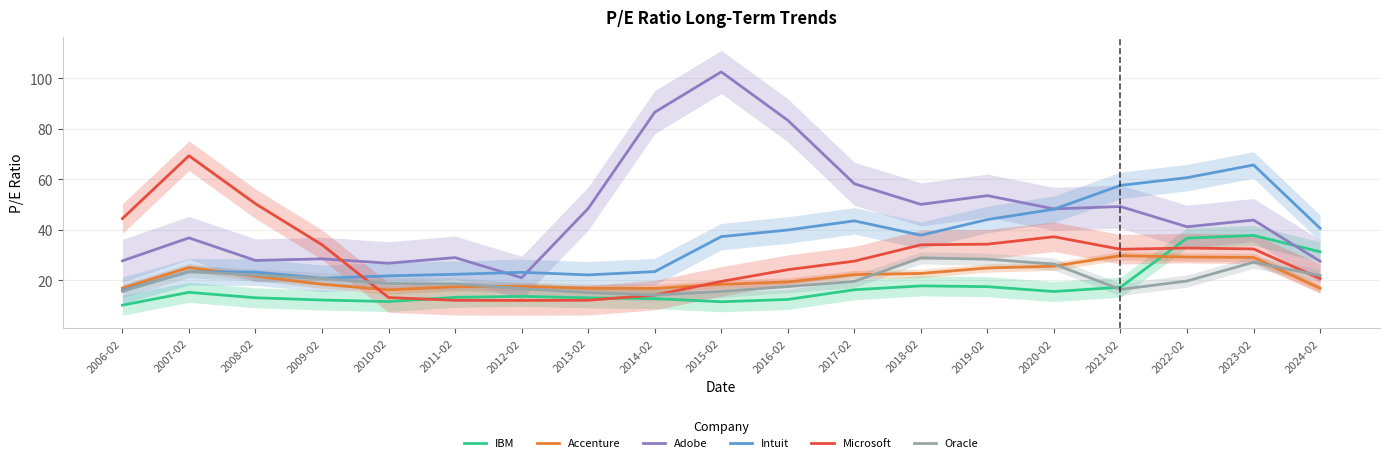

At which category does Adobe reach its first local peak?

2007-02